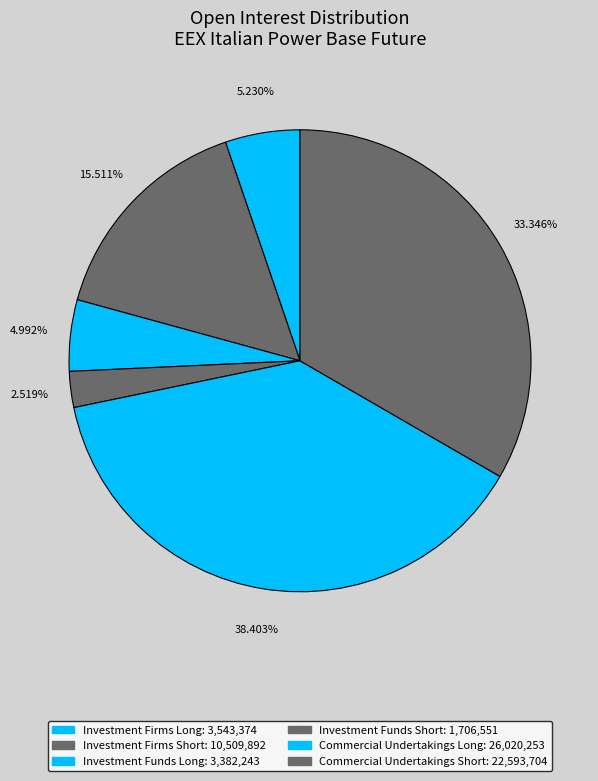

What is the change in value from Investment Firms Long to Commercial Undertakings Short?

+19050330